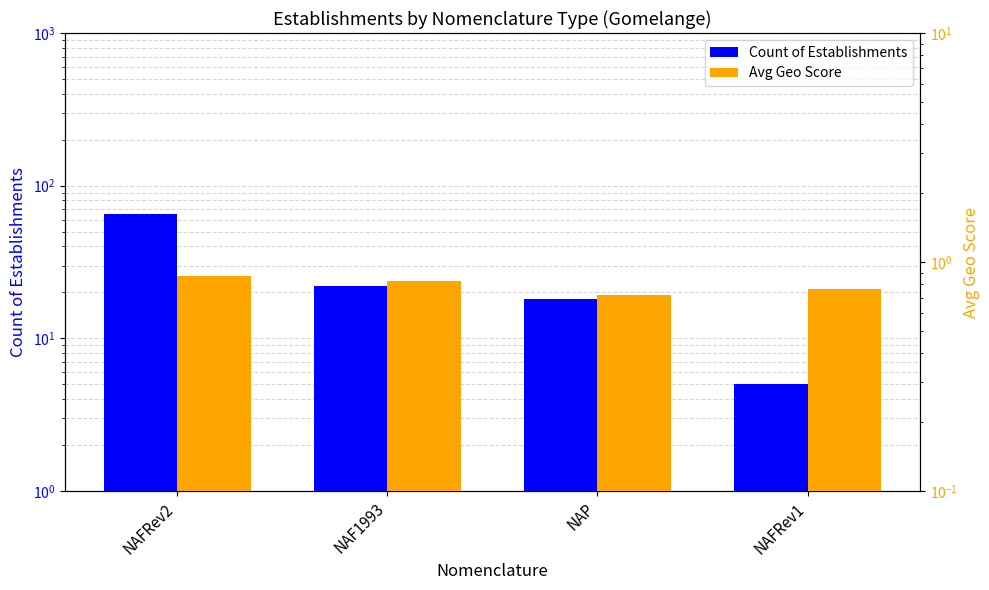

True or false: Count of Establishments has a value of 22.0 at NAF1993.

True